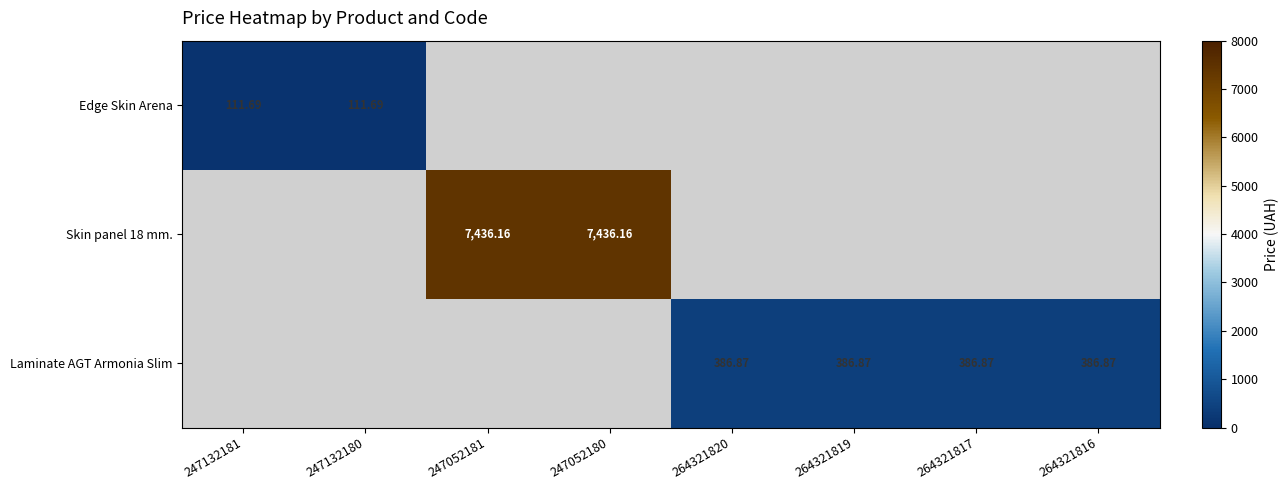

Is the value of Edge Skin Arena at 264321816 greater than the value of Skin panel 18 mm. at 264321820?

No